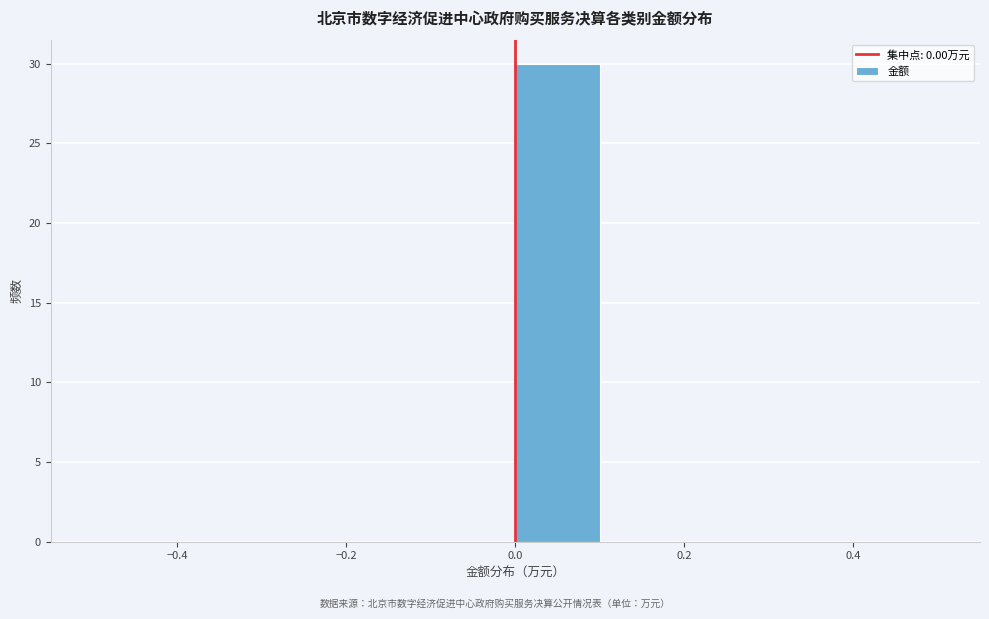

Which range on the x-axis has the tallest bar?

0.0 to 0.1